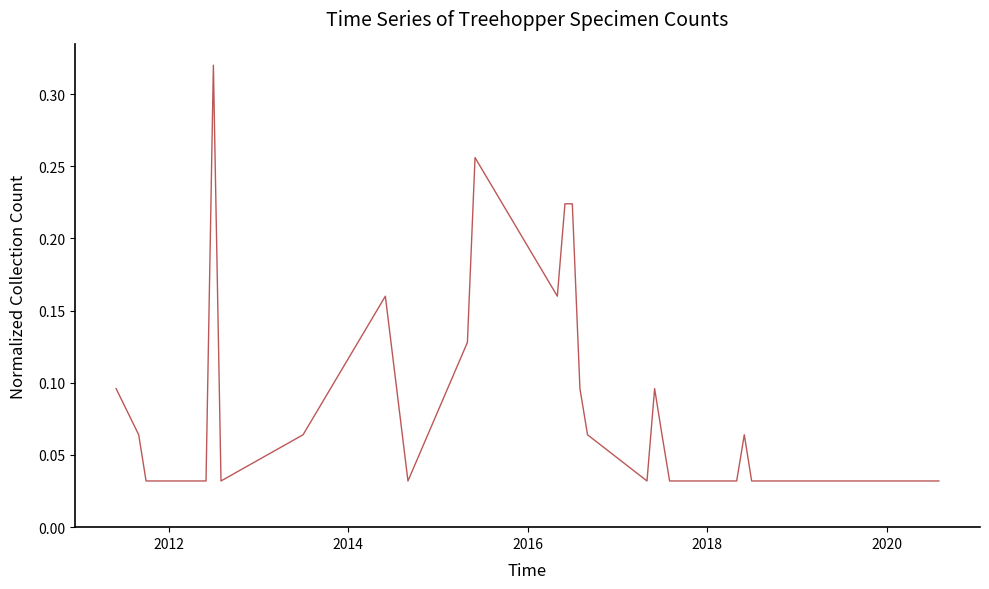

What is the sum of all values?

2.6